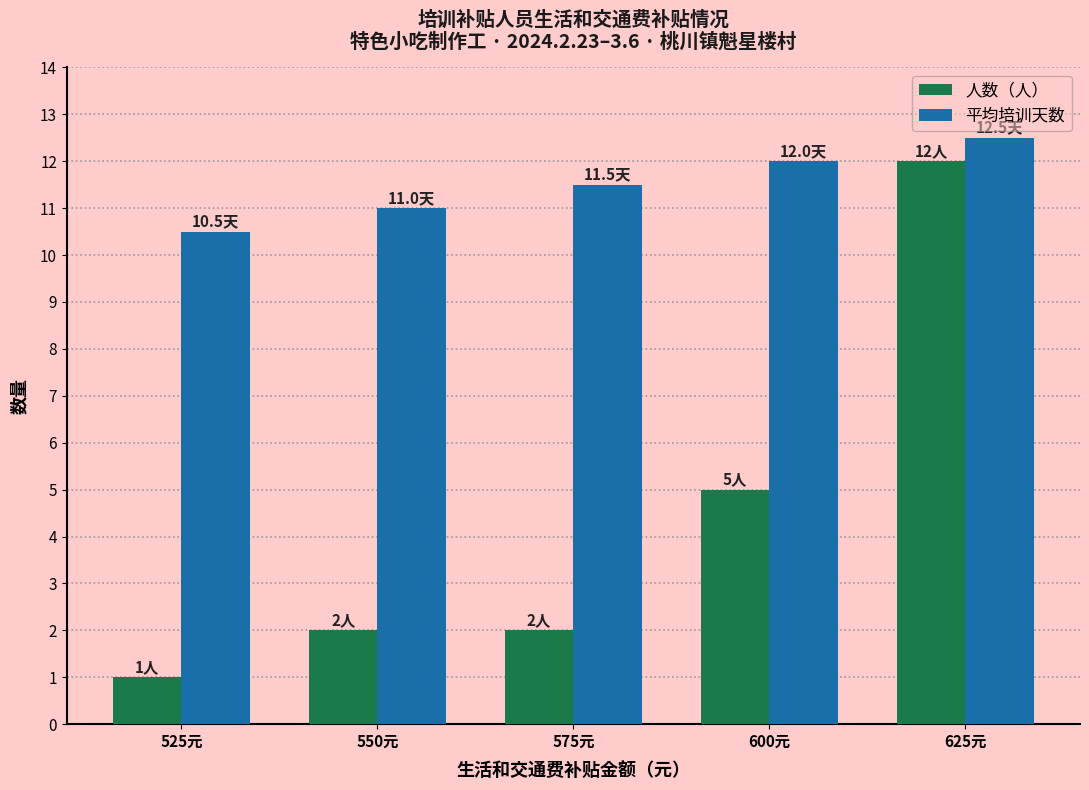

Rank the series by their average value, from highest to lowest.

平均培训天数, 人数（人）